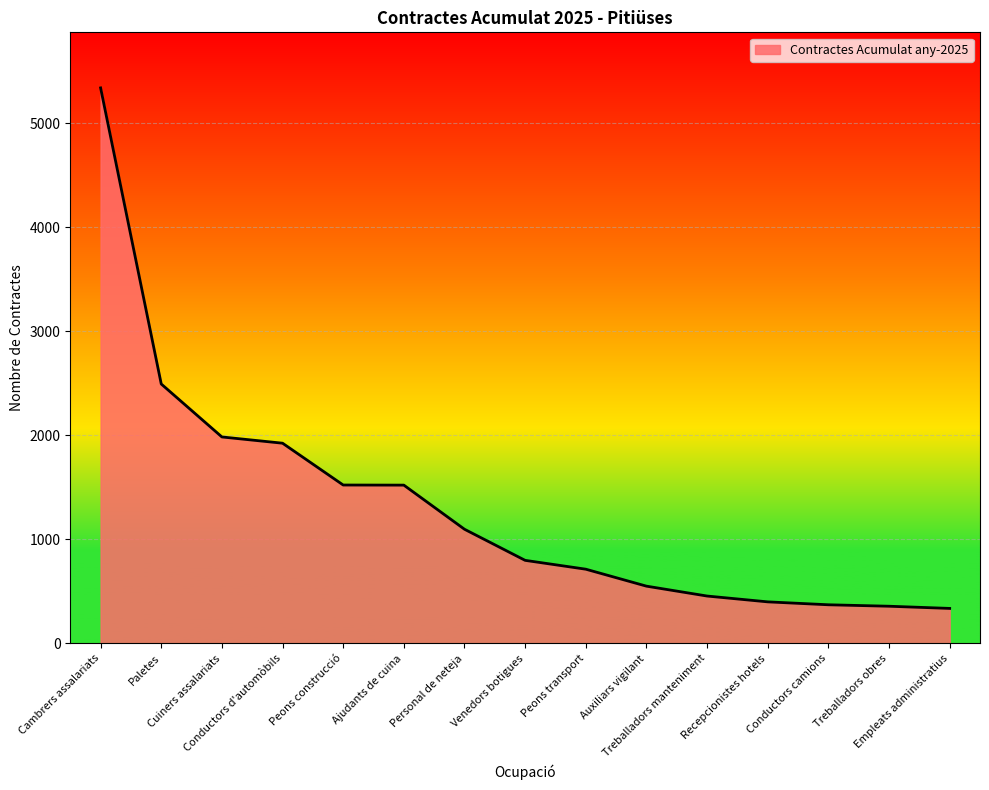

Which category has the highest value across all series?

Cambrers assalariats